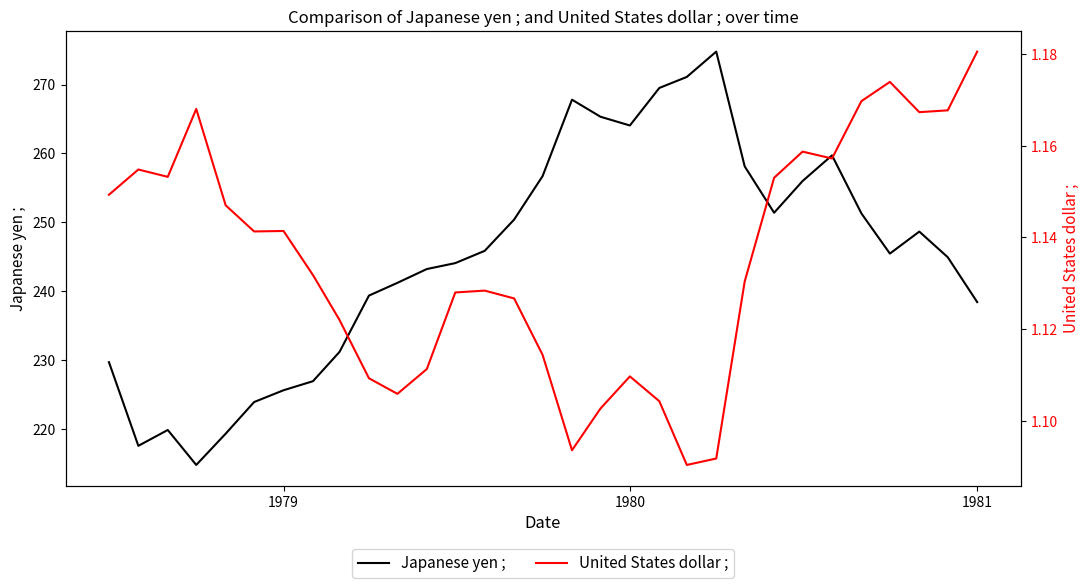

The value of Japanese yen ; at 1981 is 238.5. True or false?

True